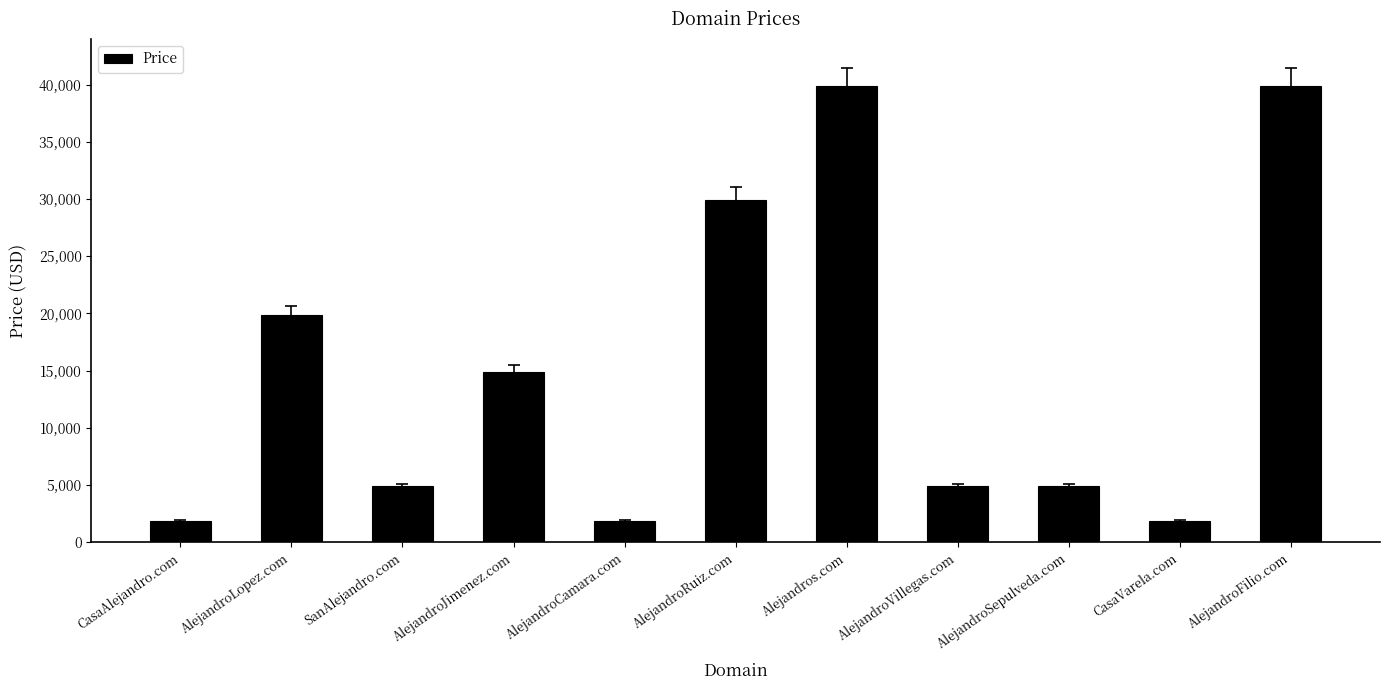

What is the value of the 6th bar from the left?

29888